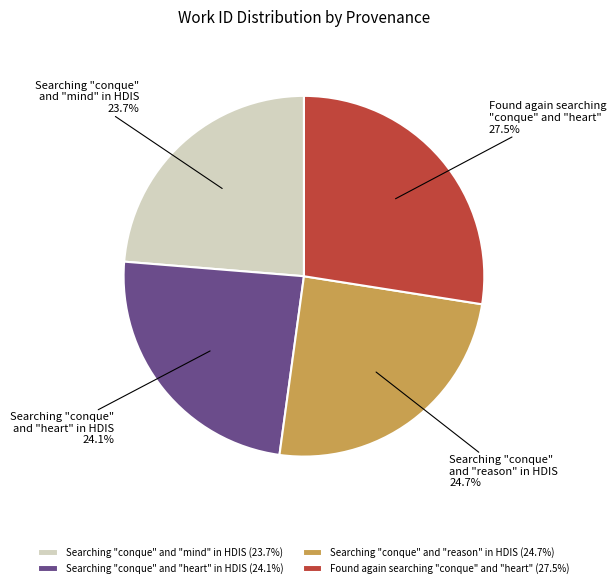

How many slices are in this pie chart?

4